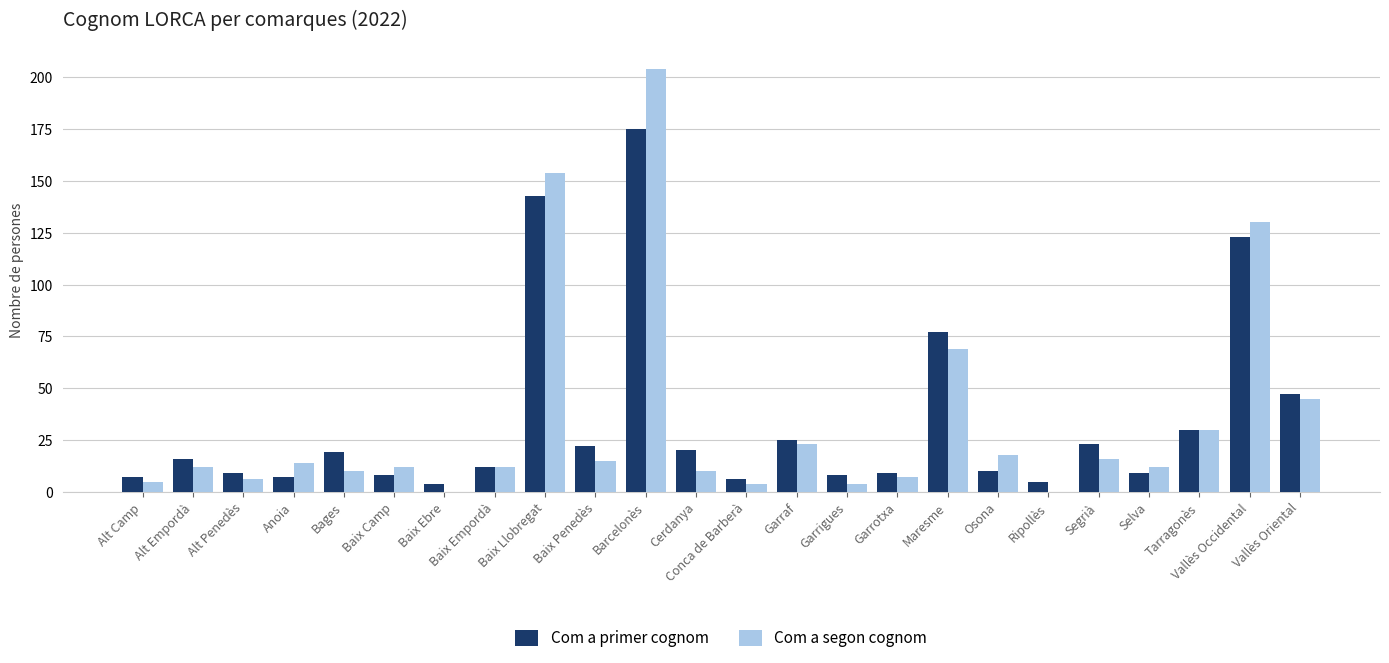

What is the total value across all series at Alt Camp?

12